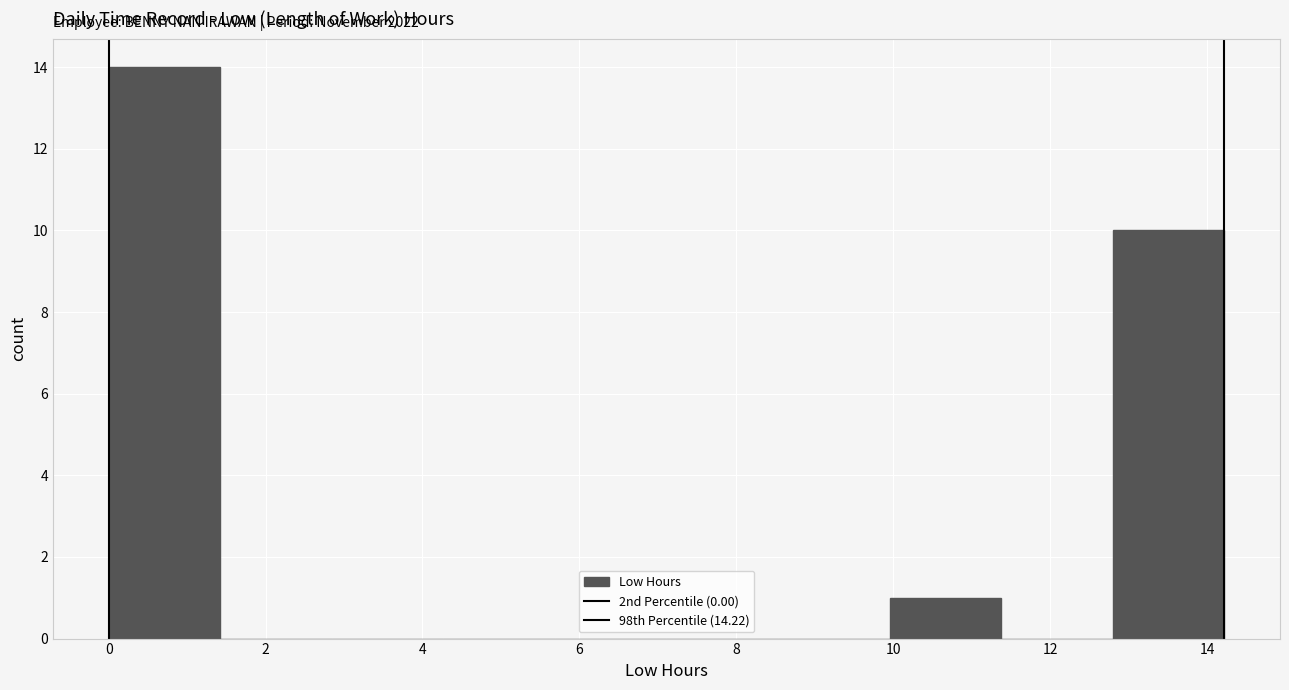

Over which range of the x-axis is the bar tallest?

0.0 to 1.4